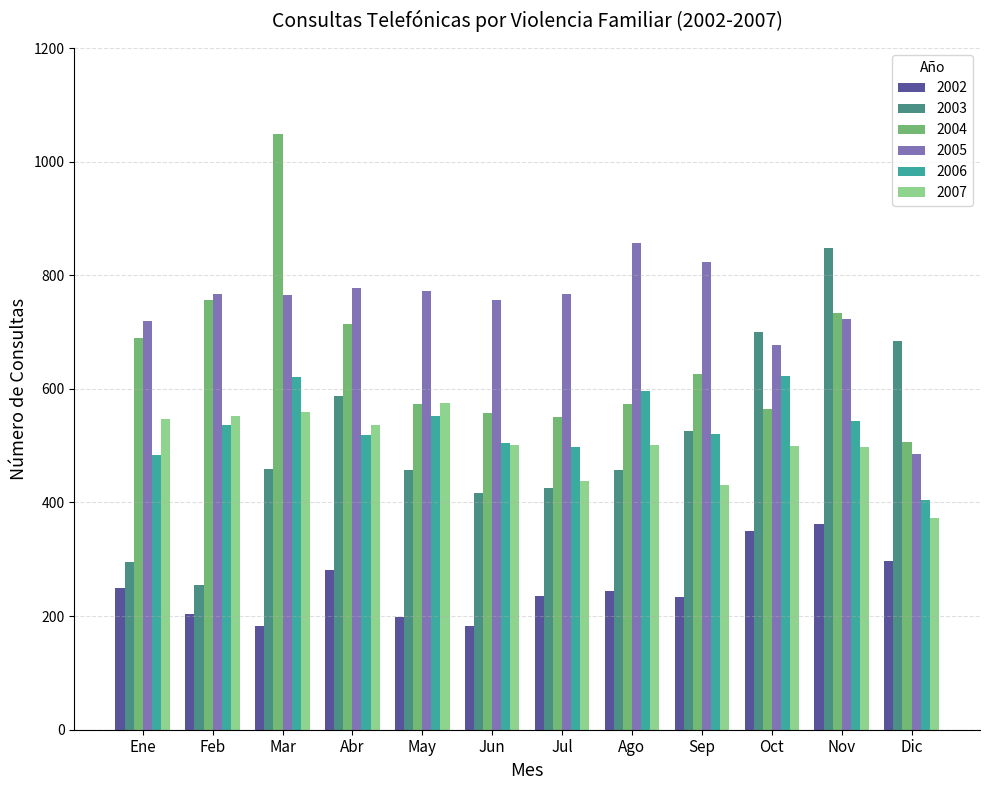

How many data points in 2004 are less than 626?

6